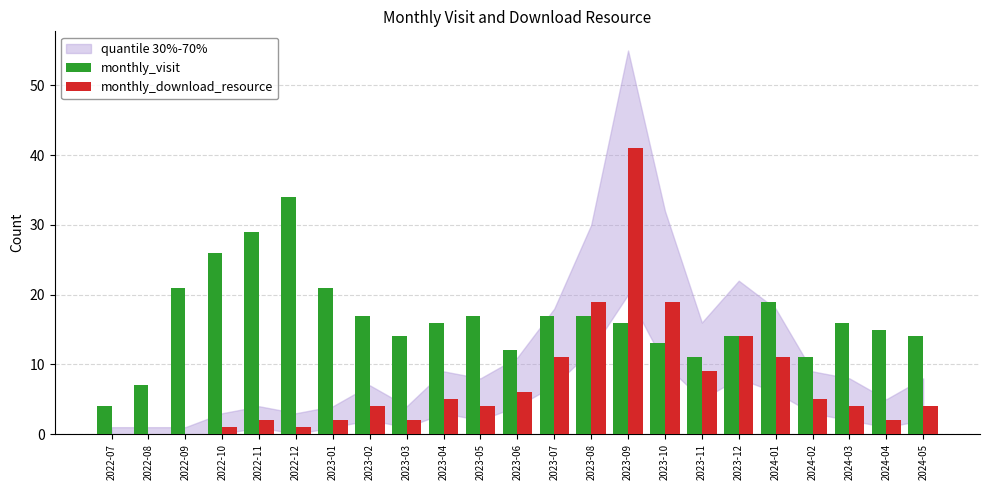

Which series has the largest total across all categories?

monthly_visit